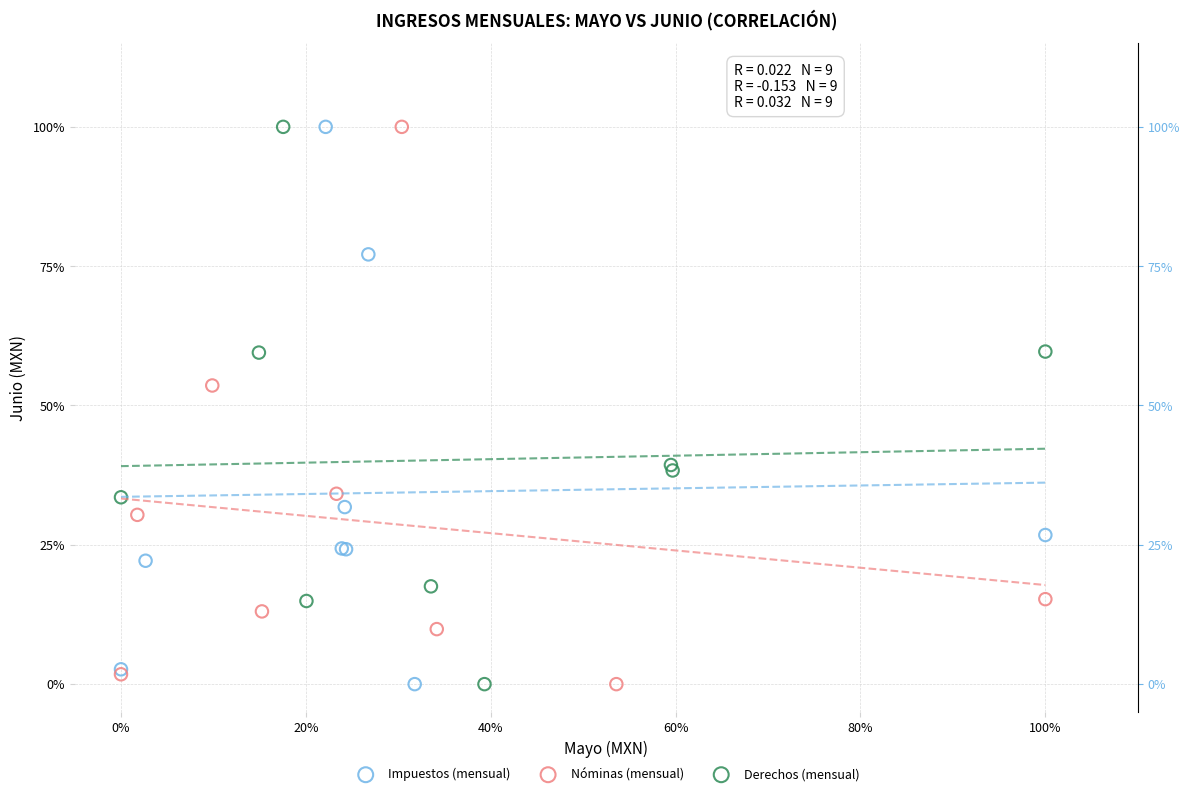

What are all the series names shown in the legend?

Impuestos (mensual), Nóminas (mensual), Derechos (mensual)